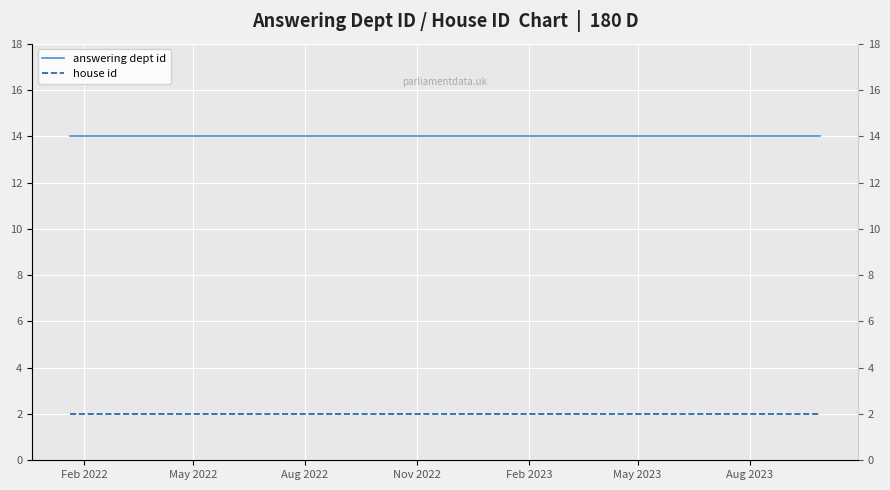

Reading left to right, extract all data points from this chart.

answering dept id: 14	14	14	14	14	14	14	14	14	14
house id: 2	2	2	2	2	2	2	2	2	2